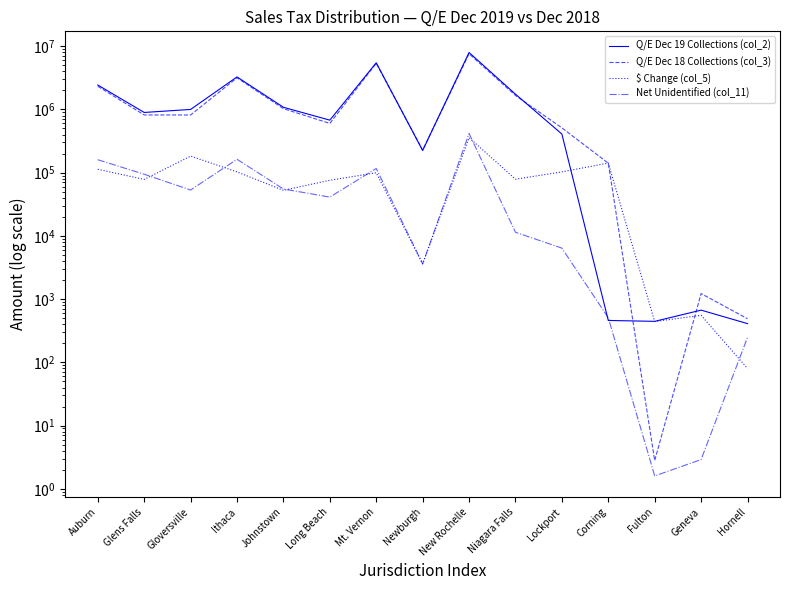

List the series in order of their peak value, highest first.

Q/E Dec 19 Collections (col_2), Q/E Dec 18 Collections (col_3), Net Unidentified (col_11), $ Change (col_5)